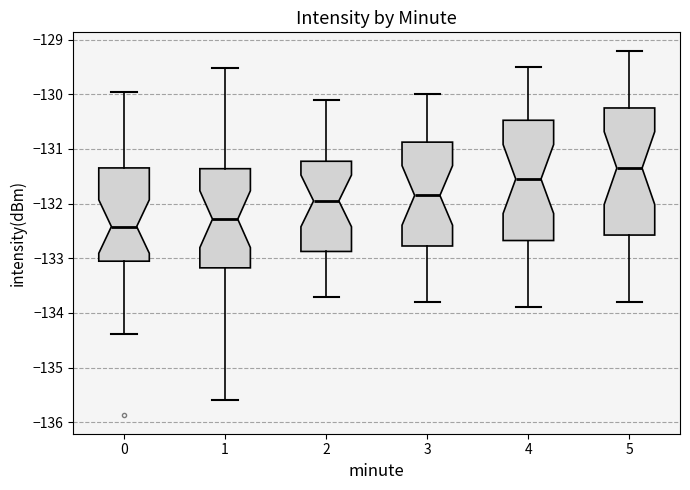

Where does the median line of the box at x = 0 sit on the y-axis? The values are not printed on the chart, so give them approximately, as read against the axis.

-132.4